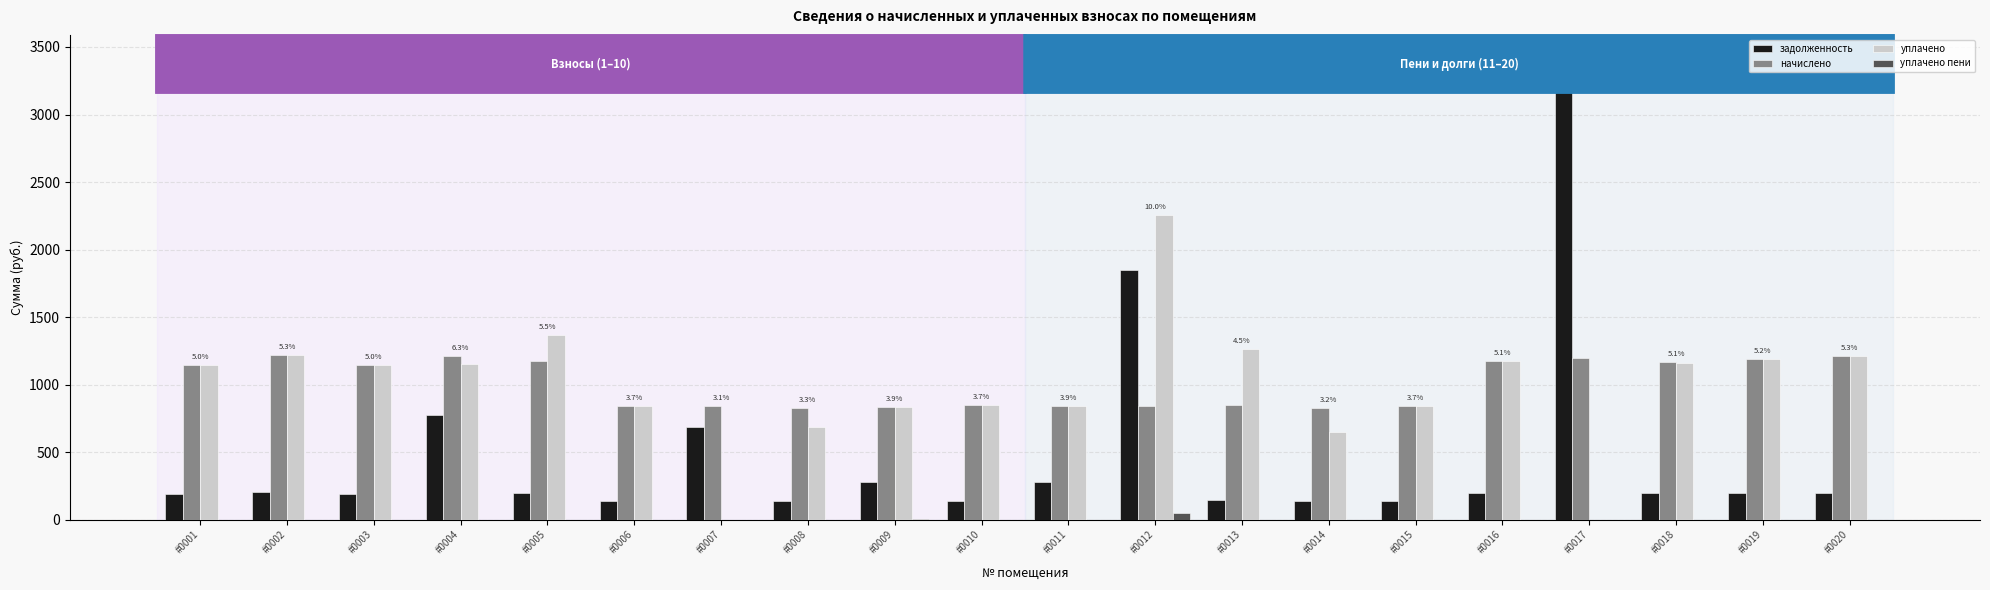

What is the total value across all series at #0001?

2475.7